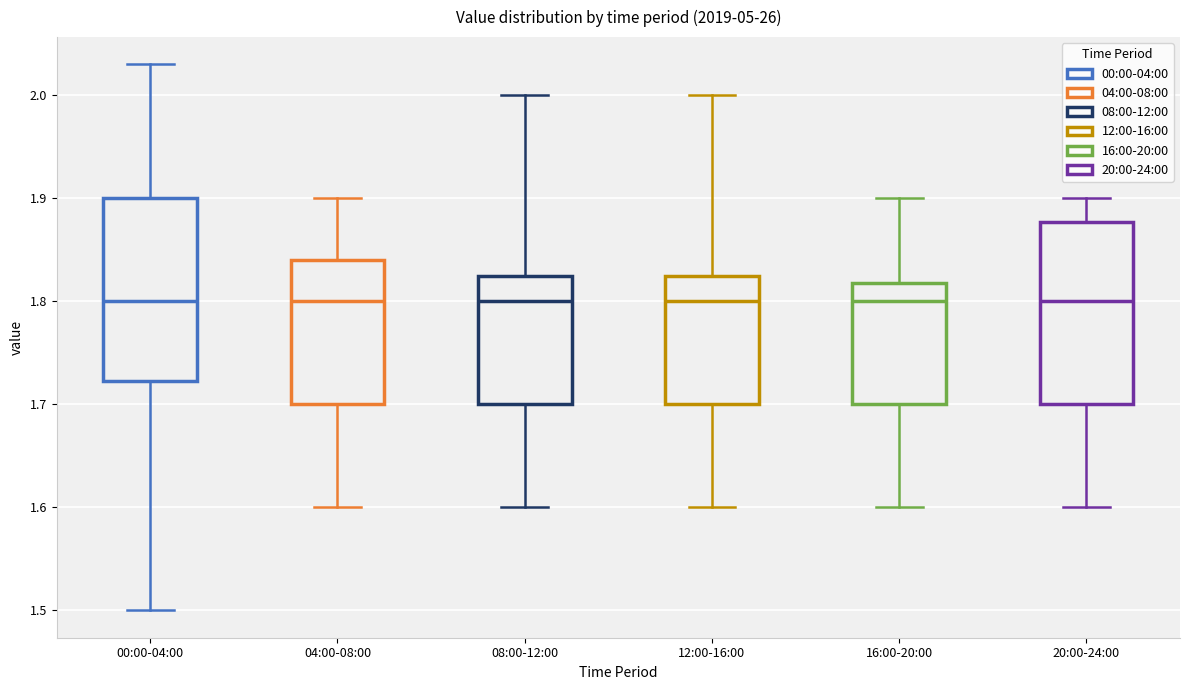

Reading left to right, transcribe this box plot: for each box, give where its median line is, the range the box spans, and where its two whiskers end, as read against the y-axis. The values are not printed on the chart, so give them approximately, as read against the axis.

00:00-04:00: median 1.80, box 1.72 to 1.90, whiskers 1.50 to 2.03
04:00-08:00: median 1.80, box 1.70 to 1.84, whiskers 1.60 to 1.90
08:00-12:00: median 1.80, box 1.70 to 1.83, whiskers 1.60 to 2.00
12:00-16:00: median 1.80, box 1.70 to 1.83, whiskers 1.60 to 2.00
16:00-20:00: median 1.80, box 1.70 to 1.82, whiskers 1.60 to 1.90
20:00-24:00: median 1.80, box 1.70 to 1.88, whiskers 1.60 to 1.90